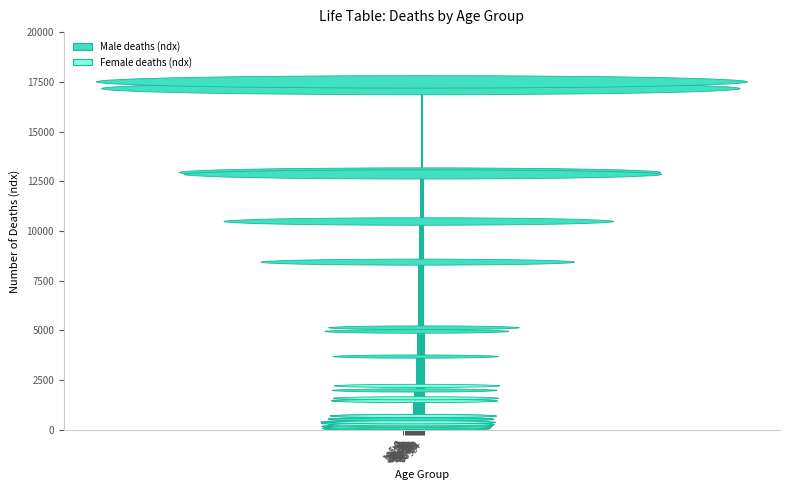

What is the average value of the Male deaths (ndx) series?

4762